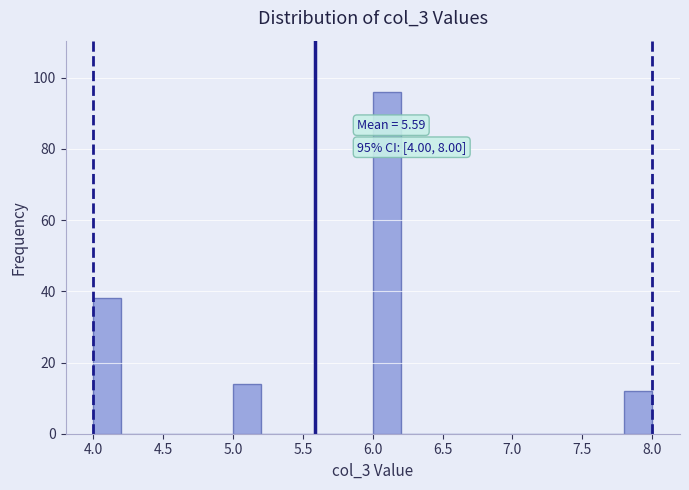

Which range on the x-axis has the tallest bar?

6.0 to 6.2